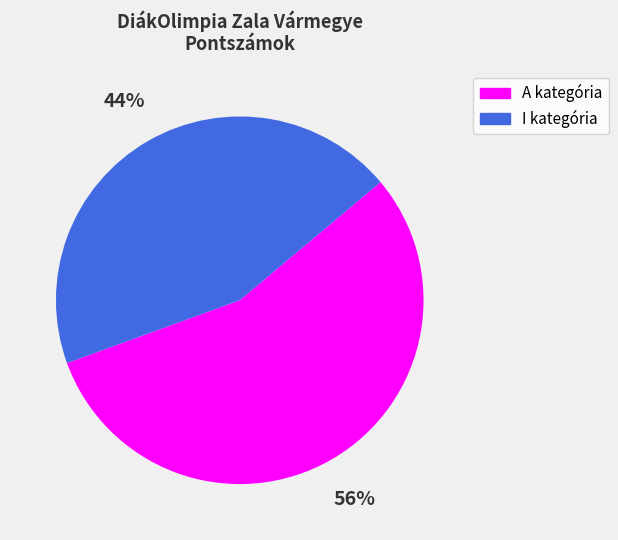

Is there any slice that represents more than half of the pie?

Yes